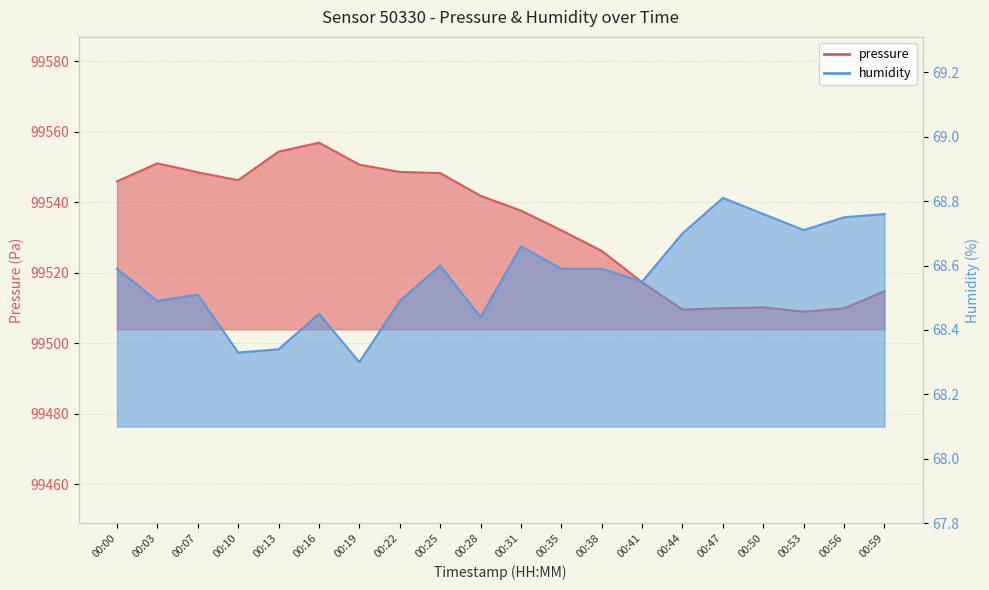

What is the sum of all humidity values?

1371.4